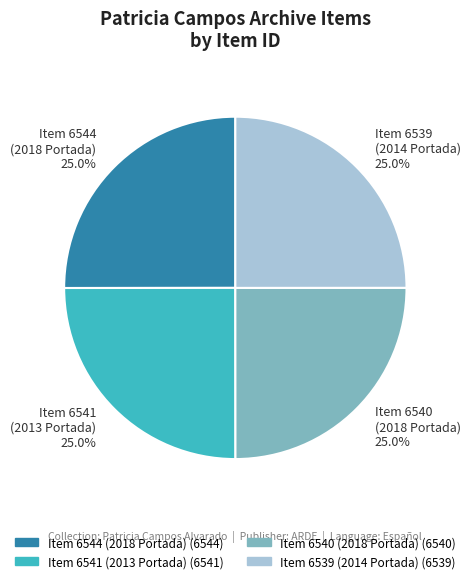

Approximately how many times larger is the value at Item 6541 (2013 Portada) compared to Item 6540 (2018 Portada)?

1.0